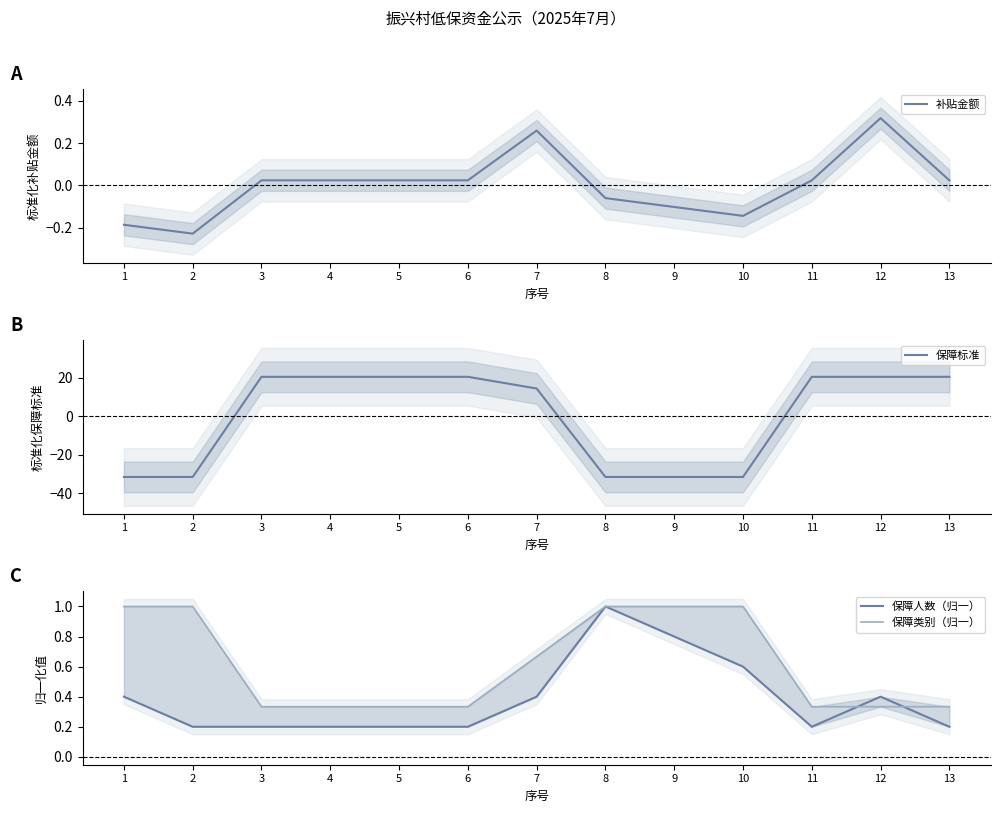

Read the 补贴金额 value at 8.

-0.1